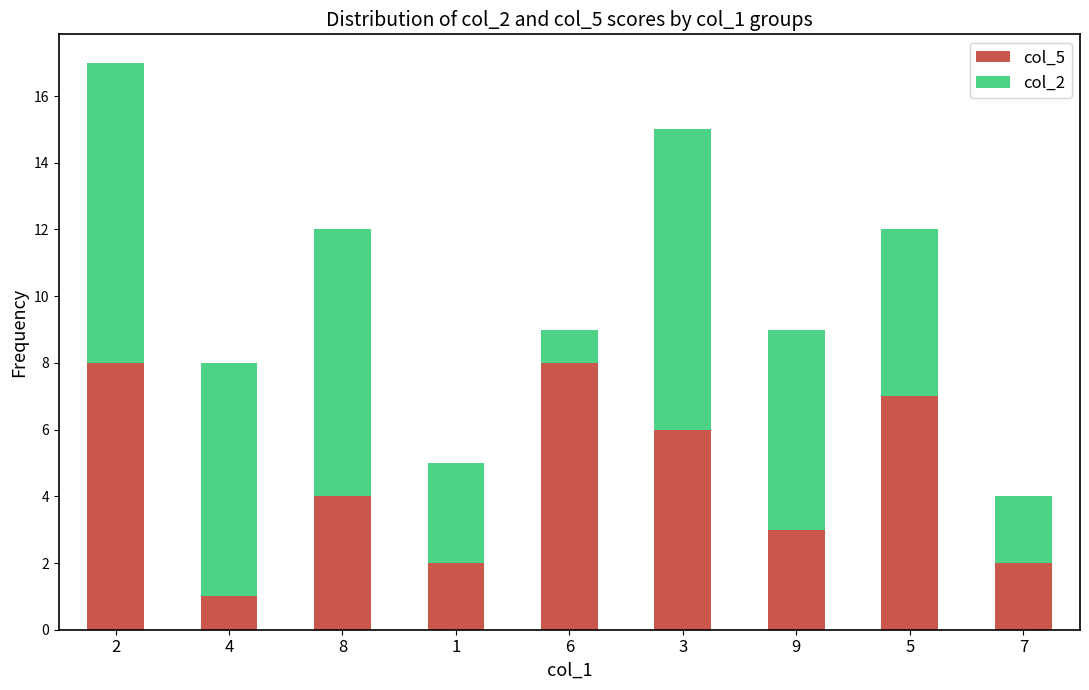

True or false: col_5 has a value of 2 at 7.

True